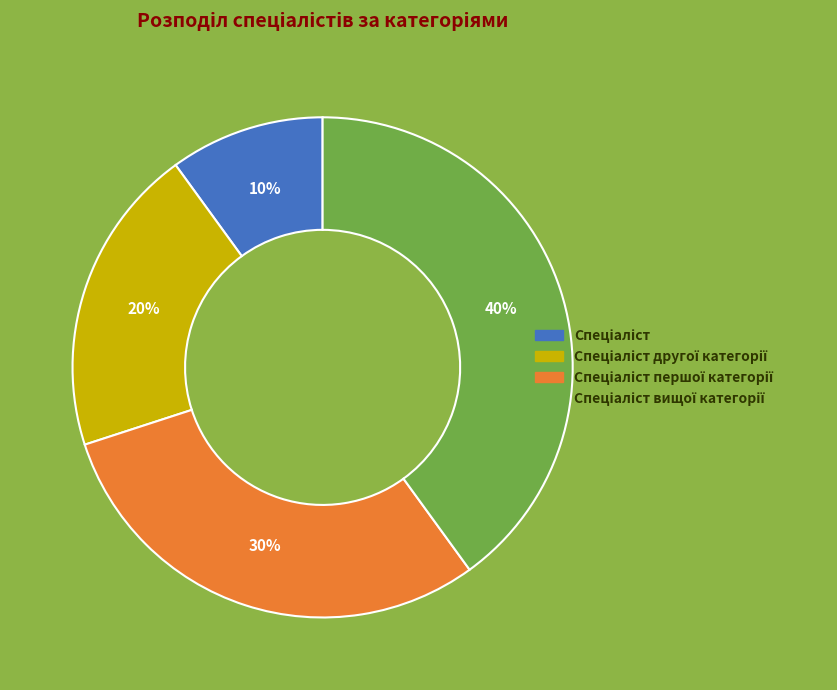

To the nearest percent, what is the difference between the largest and smallest slice percentages?

30%